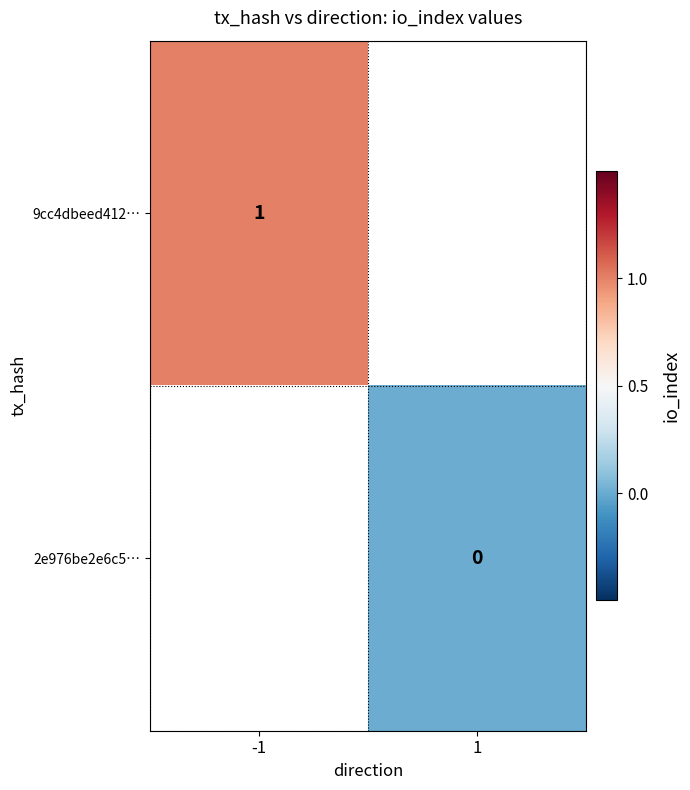

True or false: 9cc4dbeed412… has a value of 0 at -1.

False